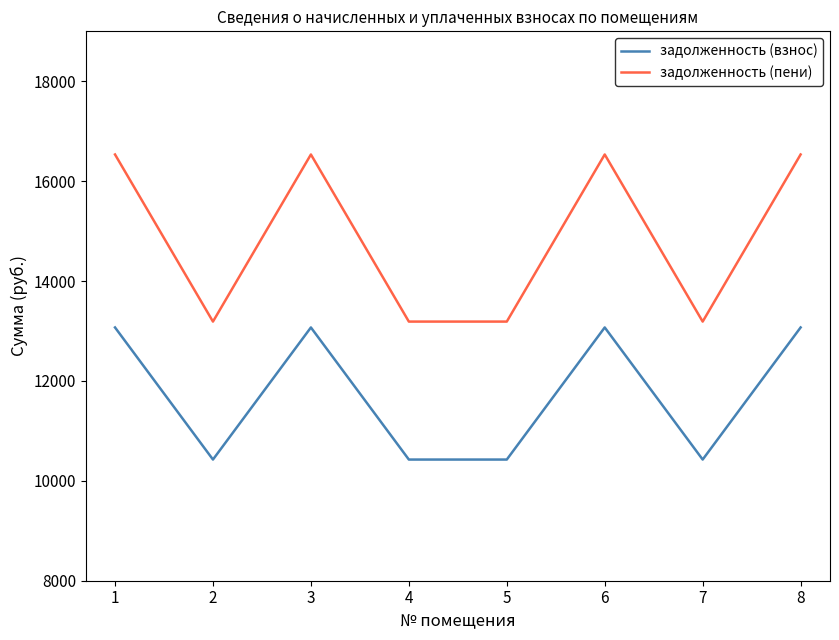

What is the approximate value of задолженность (пени) at 8?

16534.3